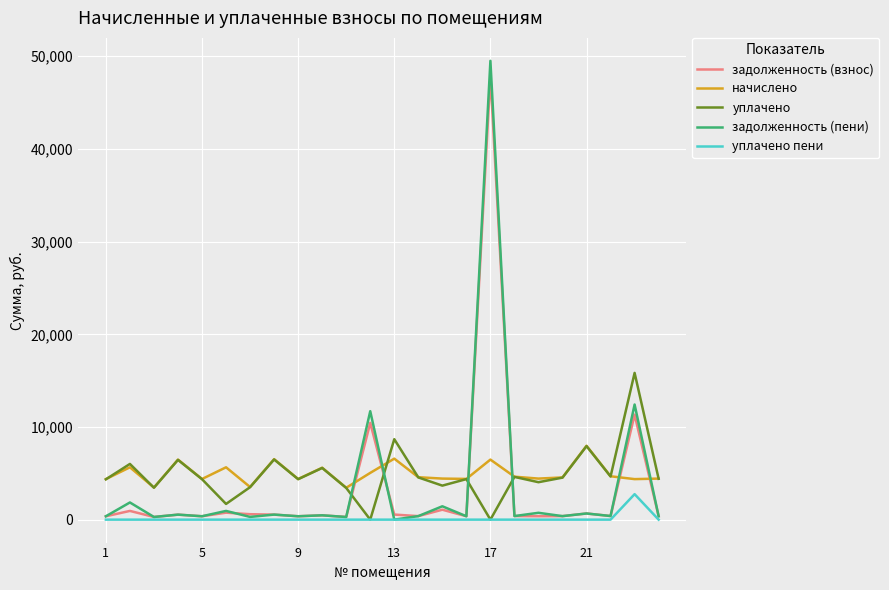

Which series has the largest range (max minus min)?

задолженность (пени)